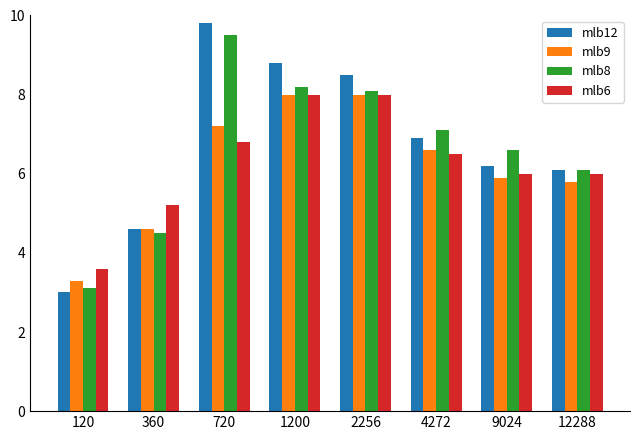

Is the value of mlb9 at 9024 greater than the value of mlb12 at 4272?

No